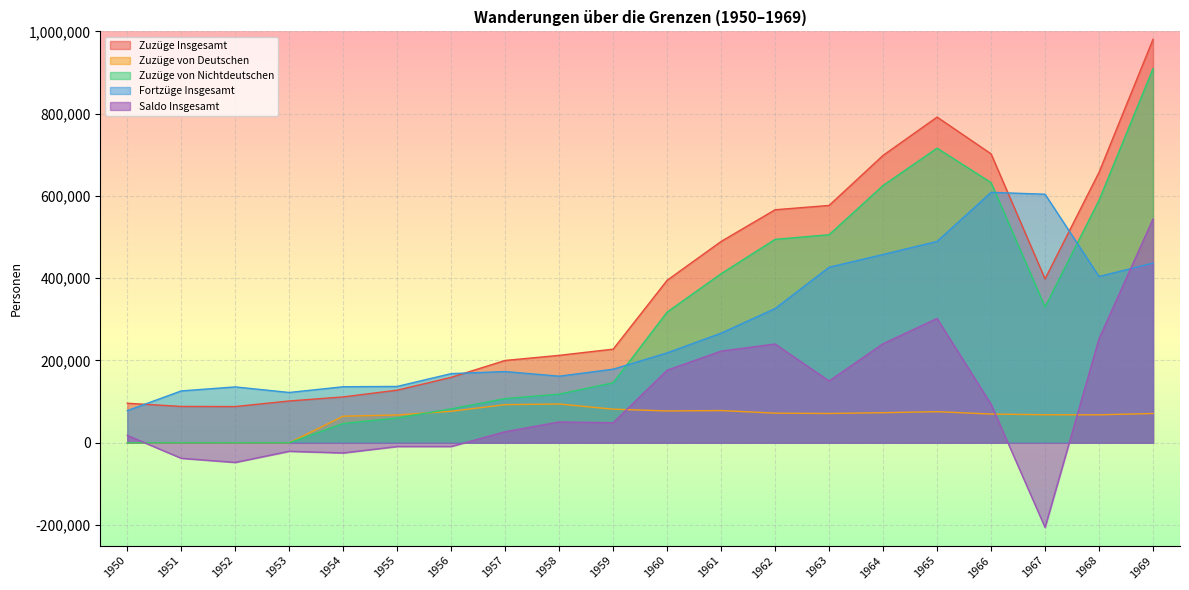

Reading left to right, list all the values displayed in this chart.

Zuzüge Insgesamt: 1950=96140	1951=88349	1952=88089	1953=101599	1954=111490	1955=127921	1956=159086	1957=200142	1958=212520	1959=227600	1960=395016	1961=489423	1962=566465	1963=576951	1964=698609	1965=791737	1966=702337	1967=398403	1968=657513	1969=980731
Zuzüge von Deutschen: 1950=0	1951=0	1952=0	1953=0	1954=64637	1955=67553	1956=76581	1957=92724	1958=94238	1959=81681	1960=77331	1961=78354	1962=71984	1963=71188	1964=73125	1965=75580	1966=69841	1967=68105	1968=67951	1969=71165
Zuzüge von Nichtdeutschen: 1950=0	1951=0	1952=0	1953=0	1954=46853	1955=60368	1956=82505	1957=107418	1958=118282	1959=145919	1960=317685	1961=411069	1962=494481	1963=505763	1964=625484	1965=716157	1966=632496	1967=330298	1968=589562	1969=909566
Fortzüge Insgesamt: 1950=78148	1951=126071	1952=135796	1953=122264	1954=136212	1955=136977	1956=168101	1957=173171	1958=161865	1959=178864	1960=218574	1961=266536	1962=326339	1963=426767	1964=457767	1965=489503	1966=608775	1967=604211	1968=404301	1969=436685
Saldo Insgesamt: 1950=17992	1951=-37722	1952=-47707	1953=-20665	1954=-24722	1955=-9056	1956=-9015	1957=26971	1958=50655	1959=48736	1960=176442	1961=222887	1962=240126	1963=150184	1964=240842	1965=302234	1966=93562	1967=-205808	1968=253212	1969=544046